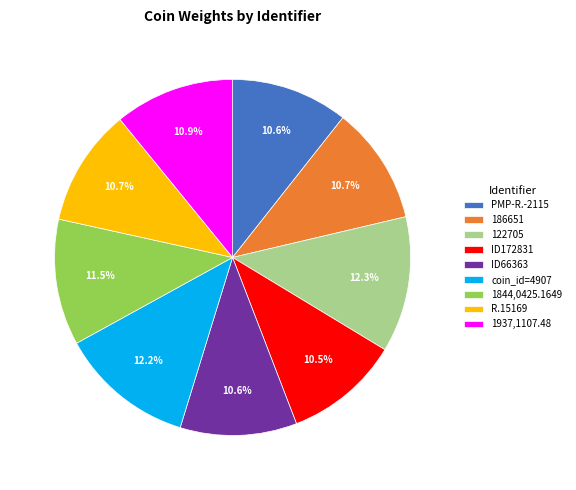

What is the ratio of the value at R.15169 to the value at 1844,0425.1649?

0.9